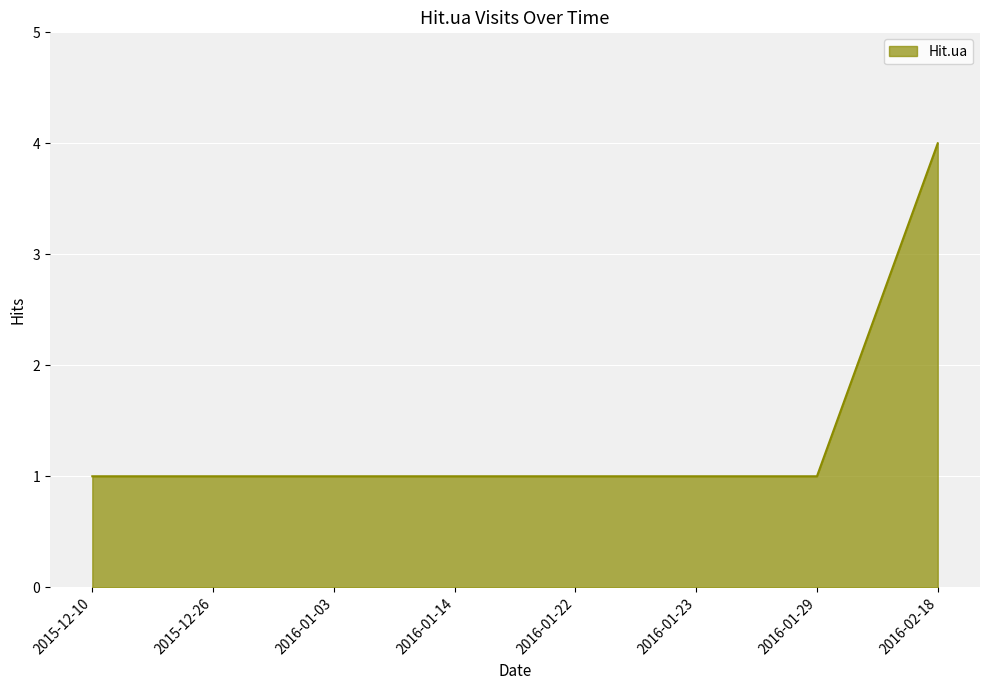

Which category has the highest value across all series?

2016-02-18